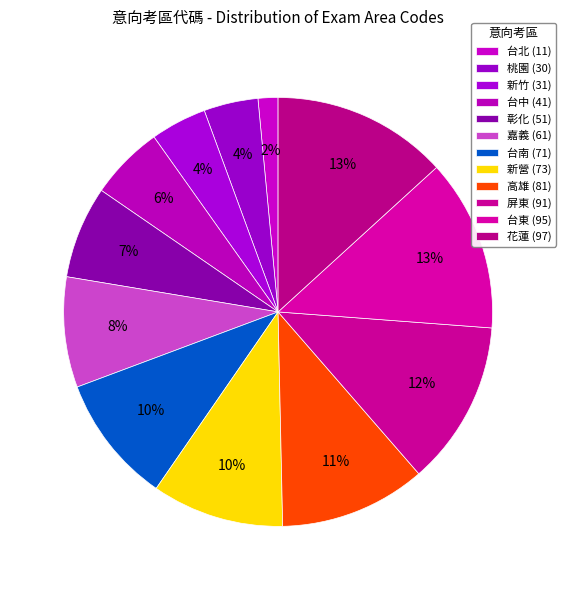

What percentage is the 台北 slice, to the nearest percent?

2%